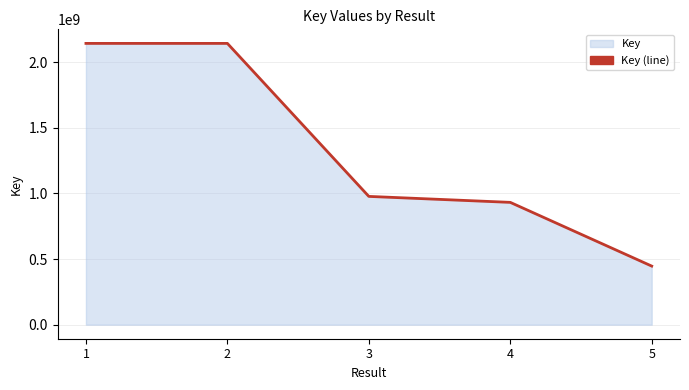

List the labels in order of value, largest first.

1, 2, 3, 4, 5